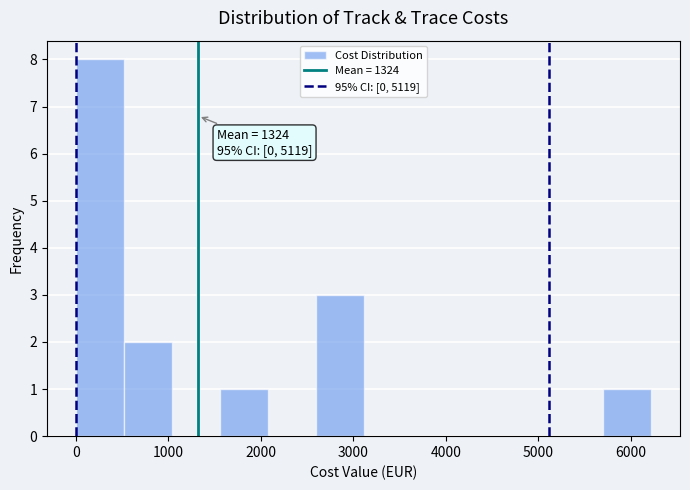

Over which range of the x-axis is the bar tallest?

0 to 500